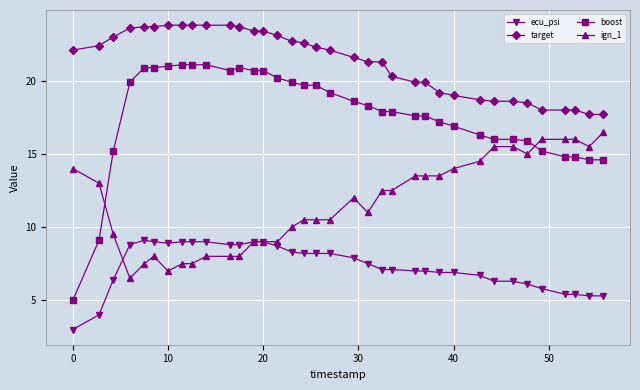

True or false: ecu_psi and target cross at least once.

False